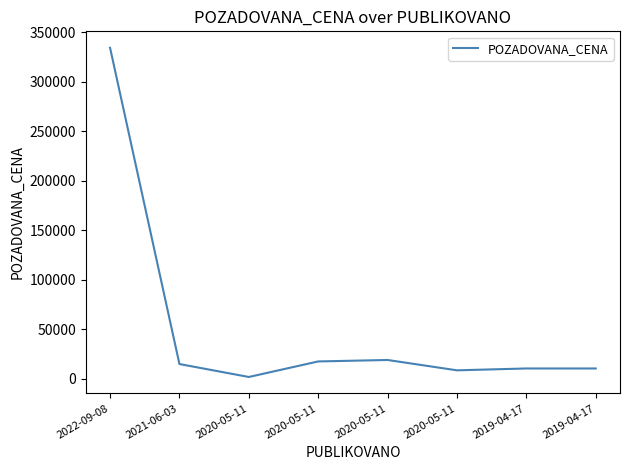

Is this an area chart (filled region under the line)?

No